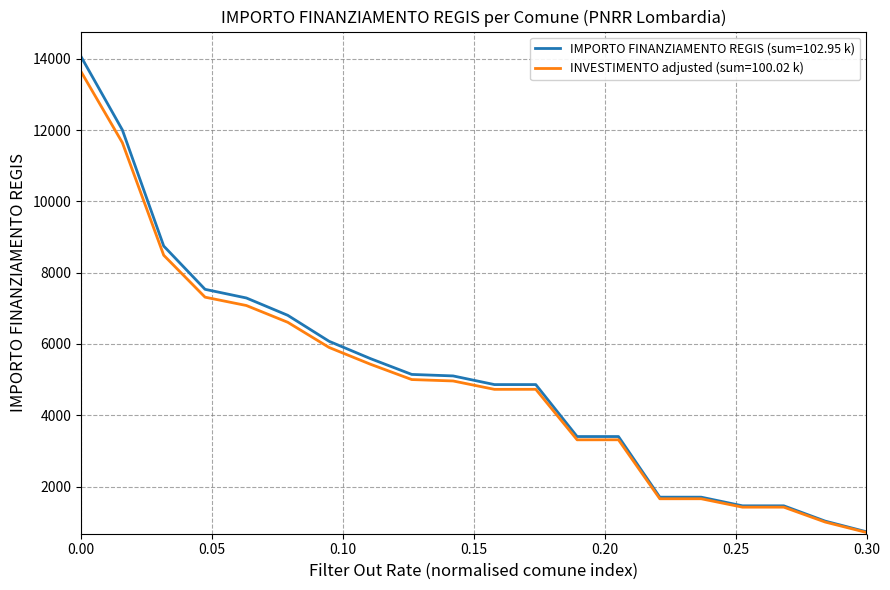

What is the greatest value displayed?

14063.0